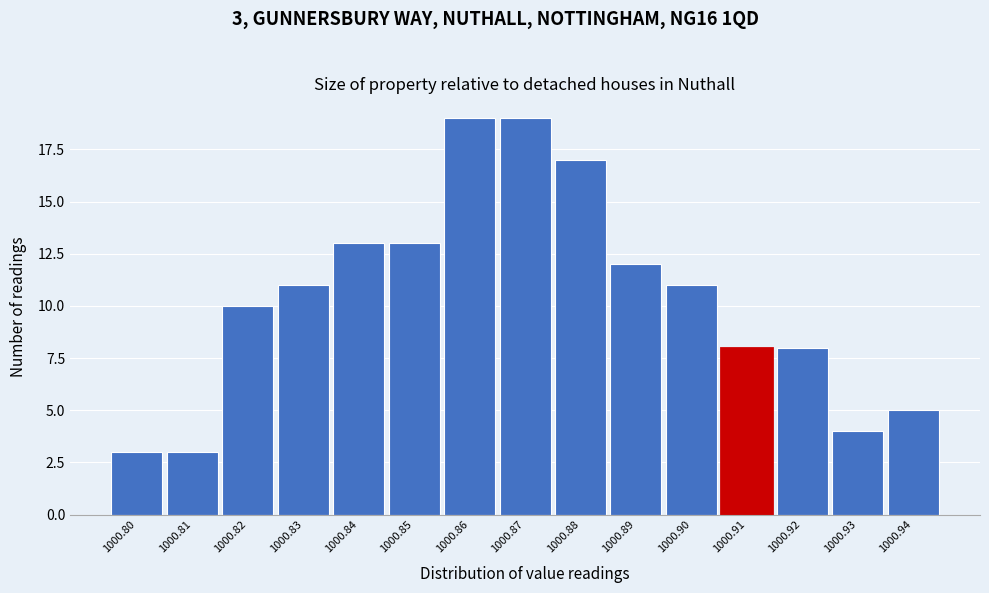

Reading right to left, what are all the values shown in this chart?

1000.94=5	1000.93=4	1000.92=8	1000.91=8	1000.90=11	1000.89=12	1000.88=17	1000.87=19	1000.86=19	1000.85=13	1000.84=13	1000.83=11	1000.82=10	1000.81=3	1000.80=3